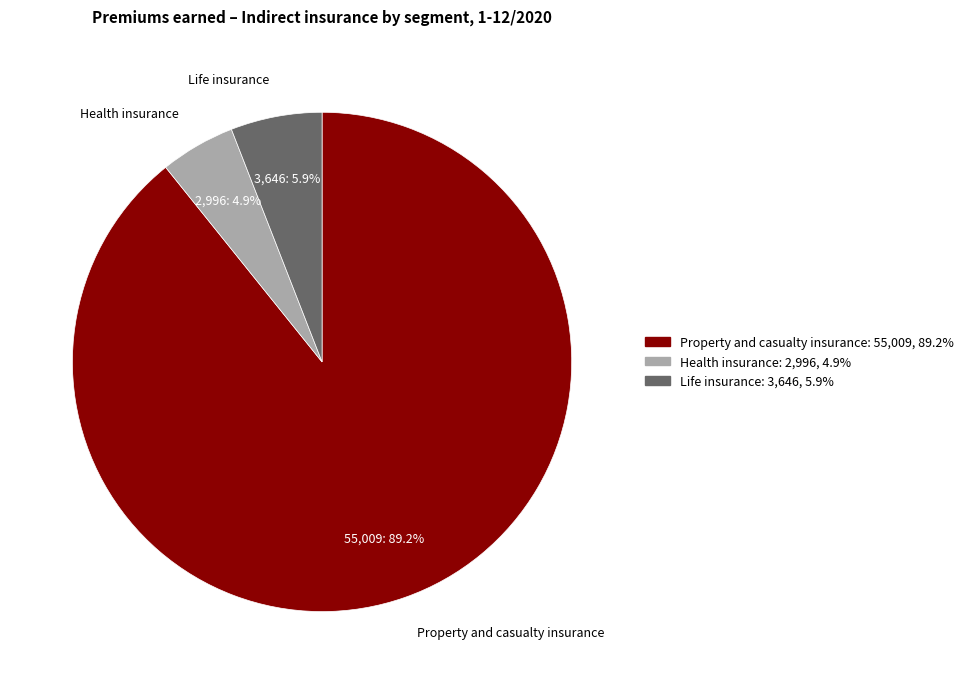

The Life insurance slice represents 11% of the pie. True or false?

False